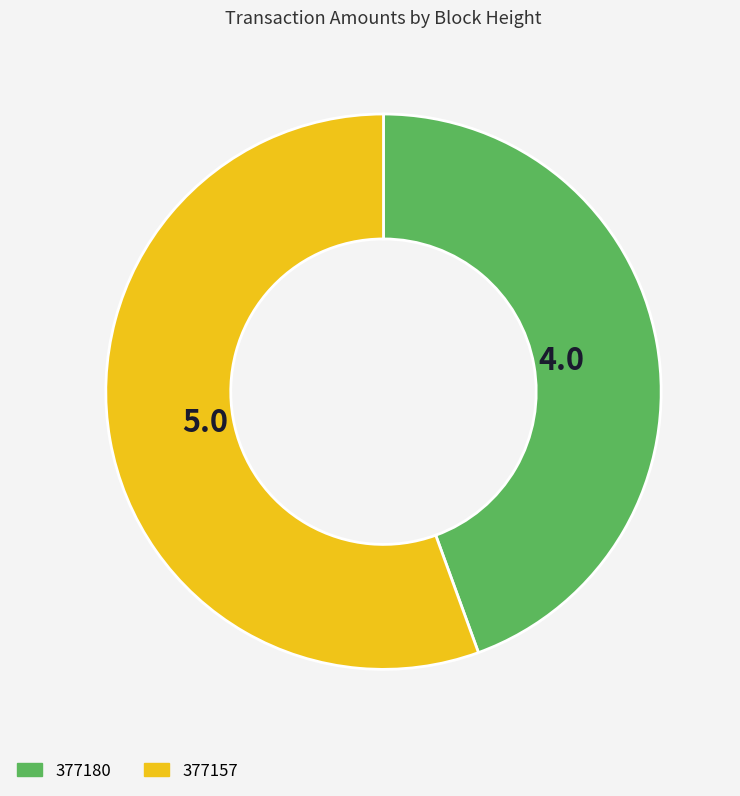

Does 377157 represent more than half of the total?

Yes